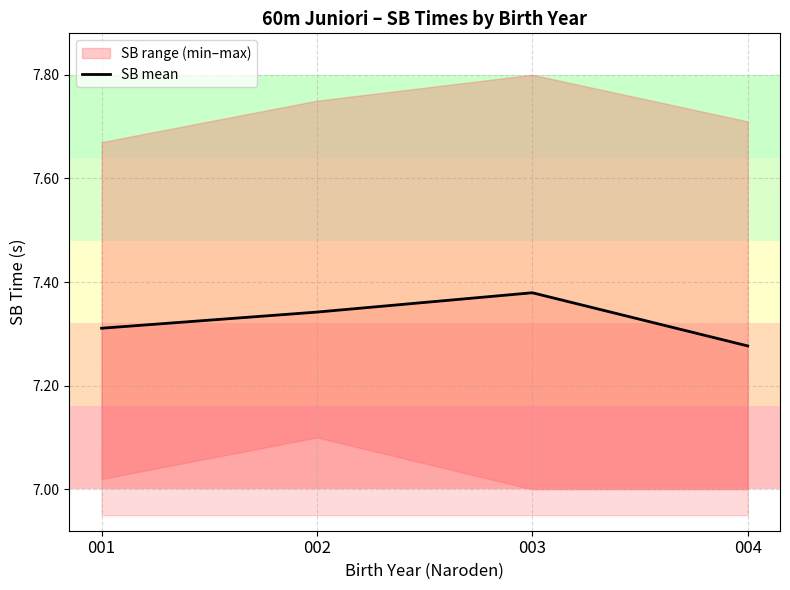

Is it true that the value at 002 is 4.2?

False